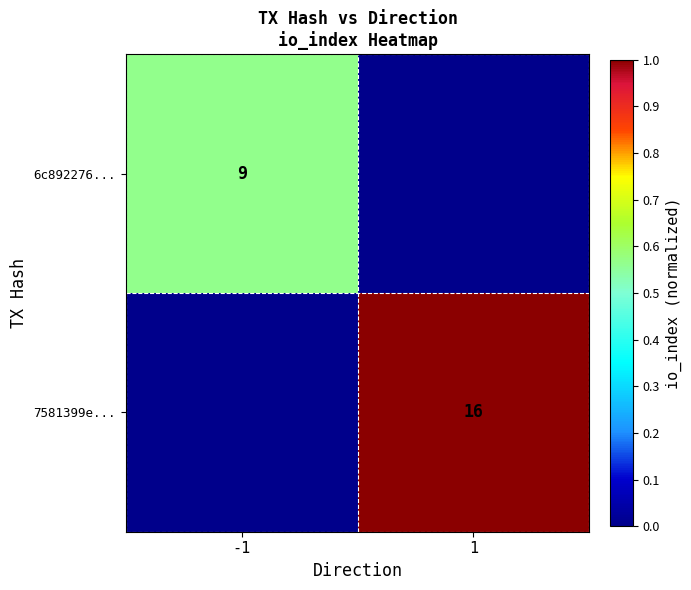

The value of 7581399e... at 1 is 4. True or false?

False